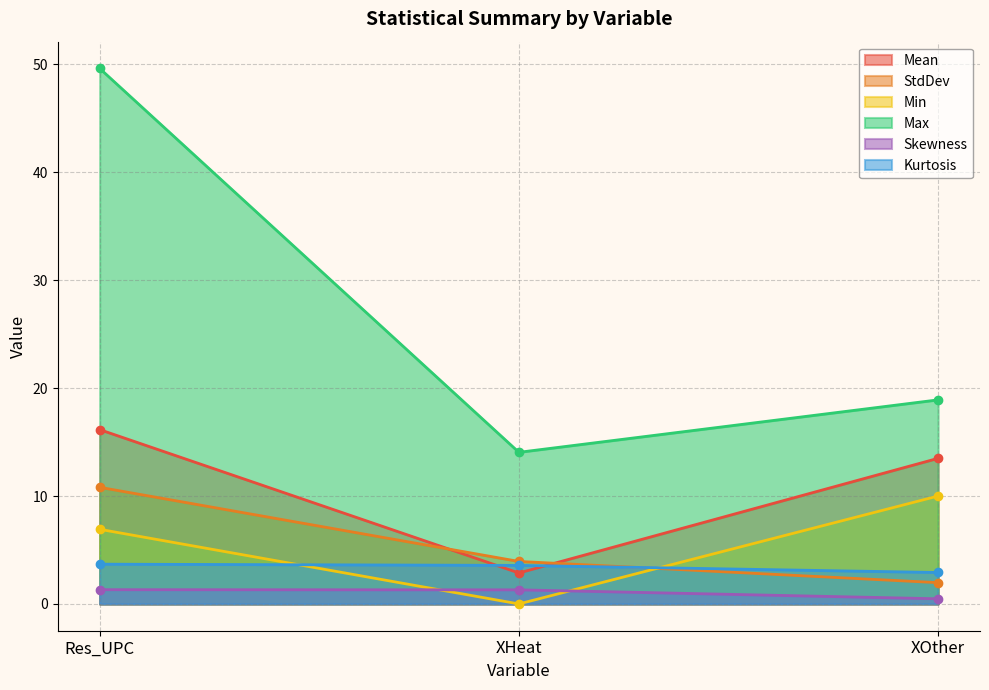

How many lines are shown in the chart?

6